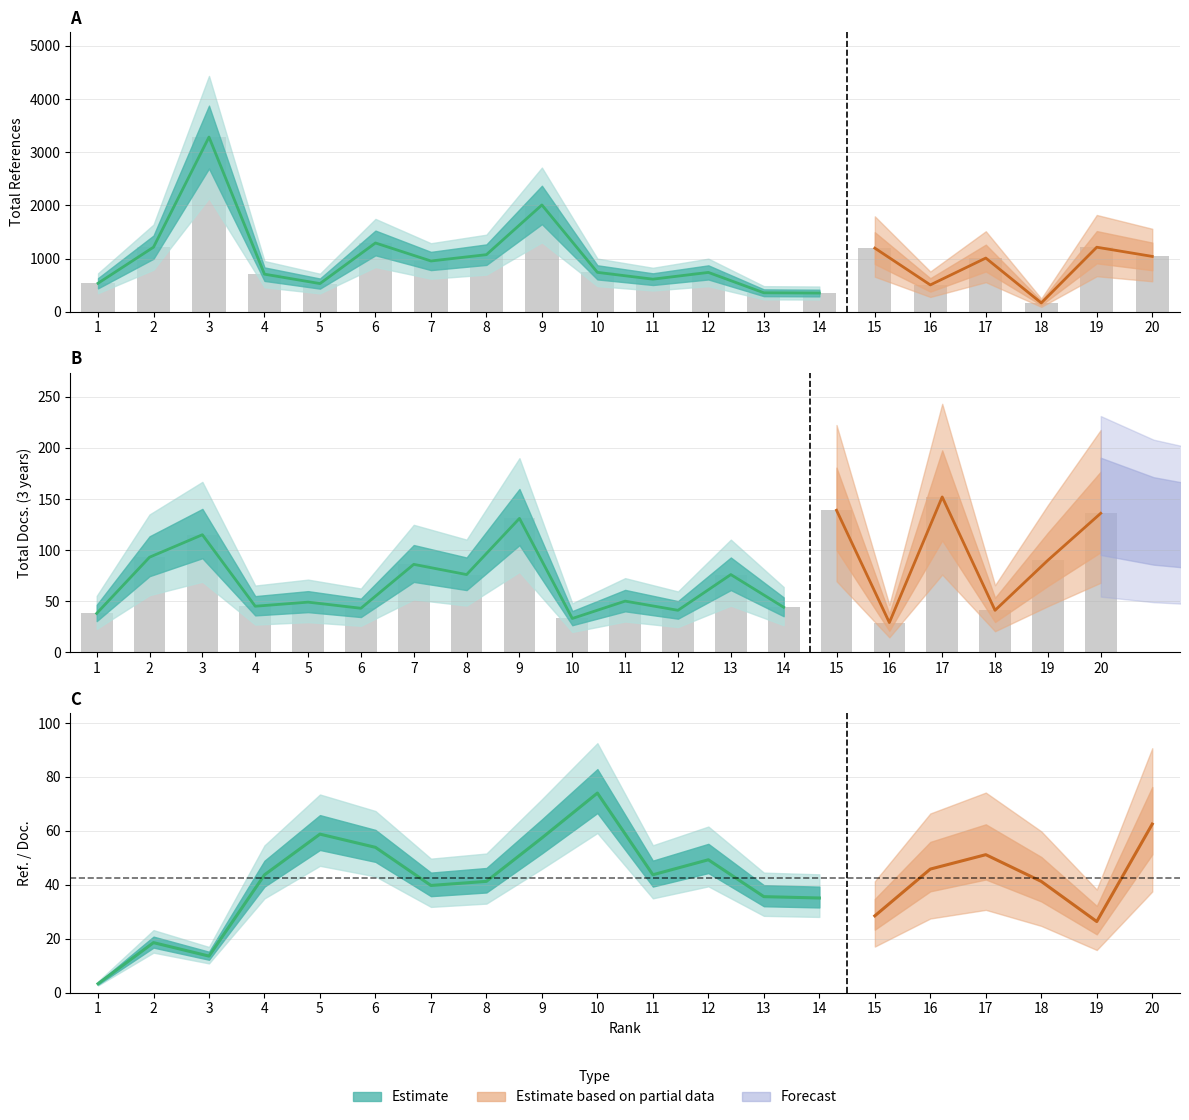

The value of Total Refs. at 1 is 801. True or false?

False